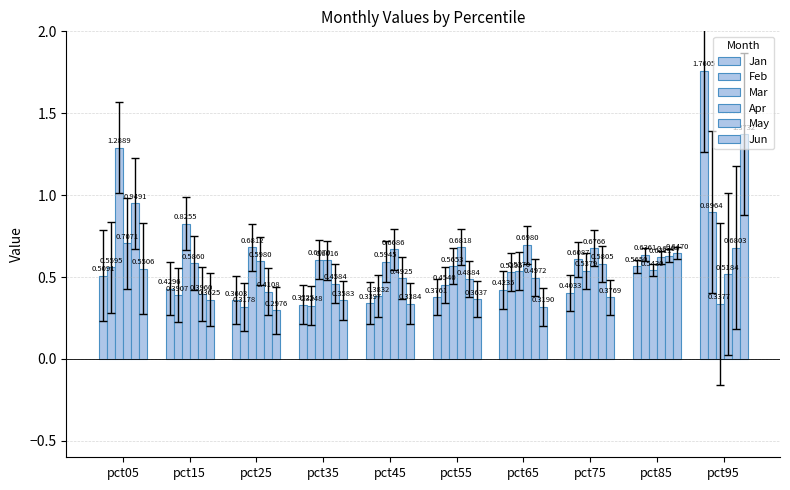

How many bars are there in each group?

6